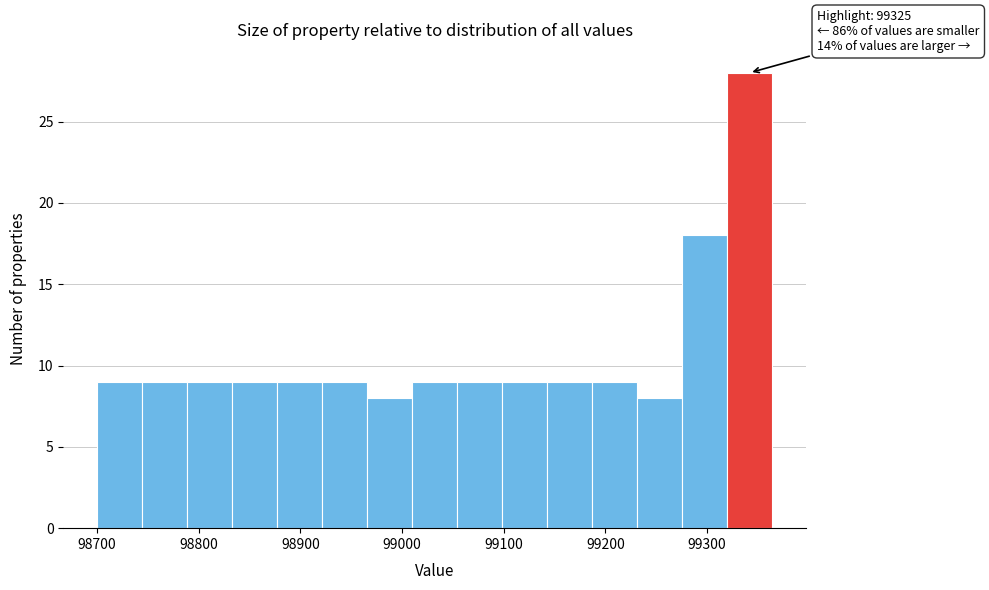

Which range on the x-axis has the tallest bar?

99320 to 99360